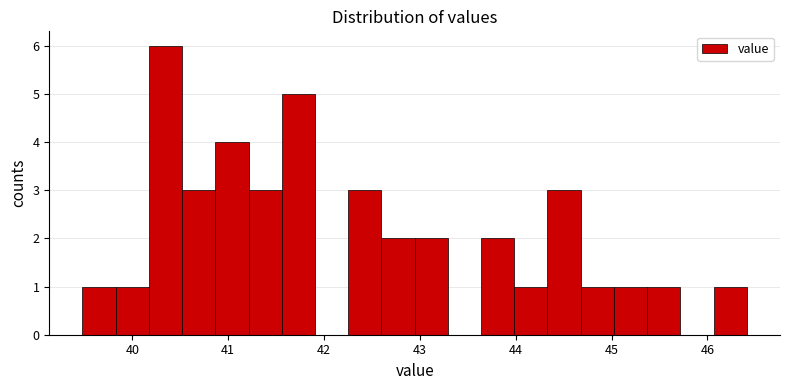

Around what value on the x-axis is the tallest bar? Give the approximate position of its centre, as read against the axis.

40.3